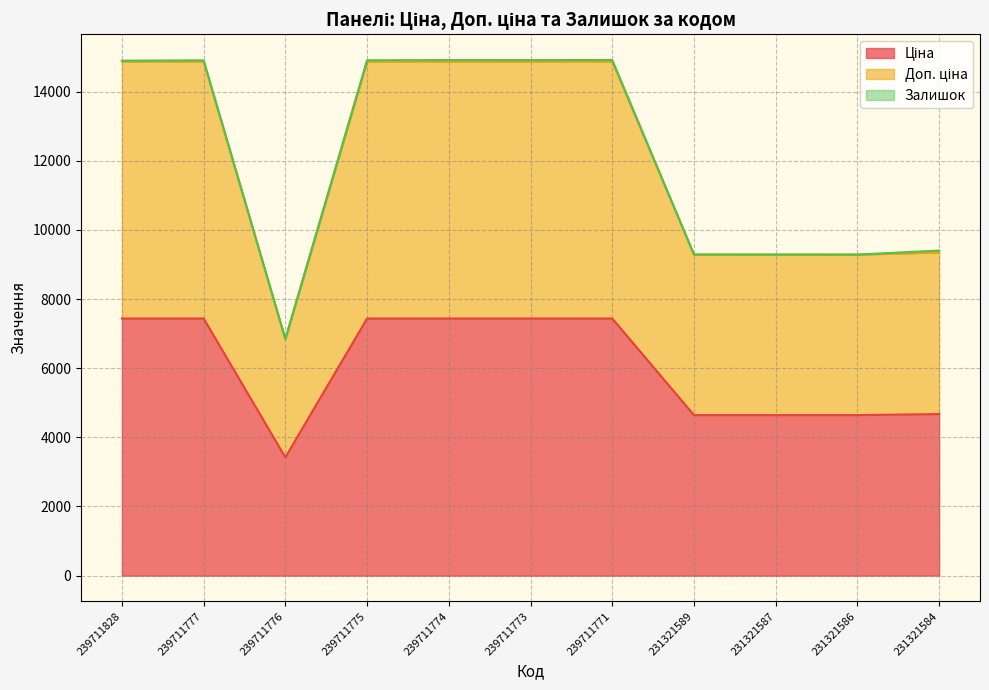

Does the chart have visible grid lines?

Yes